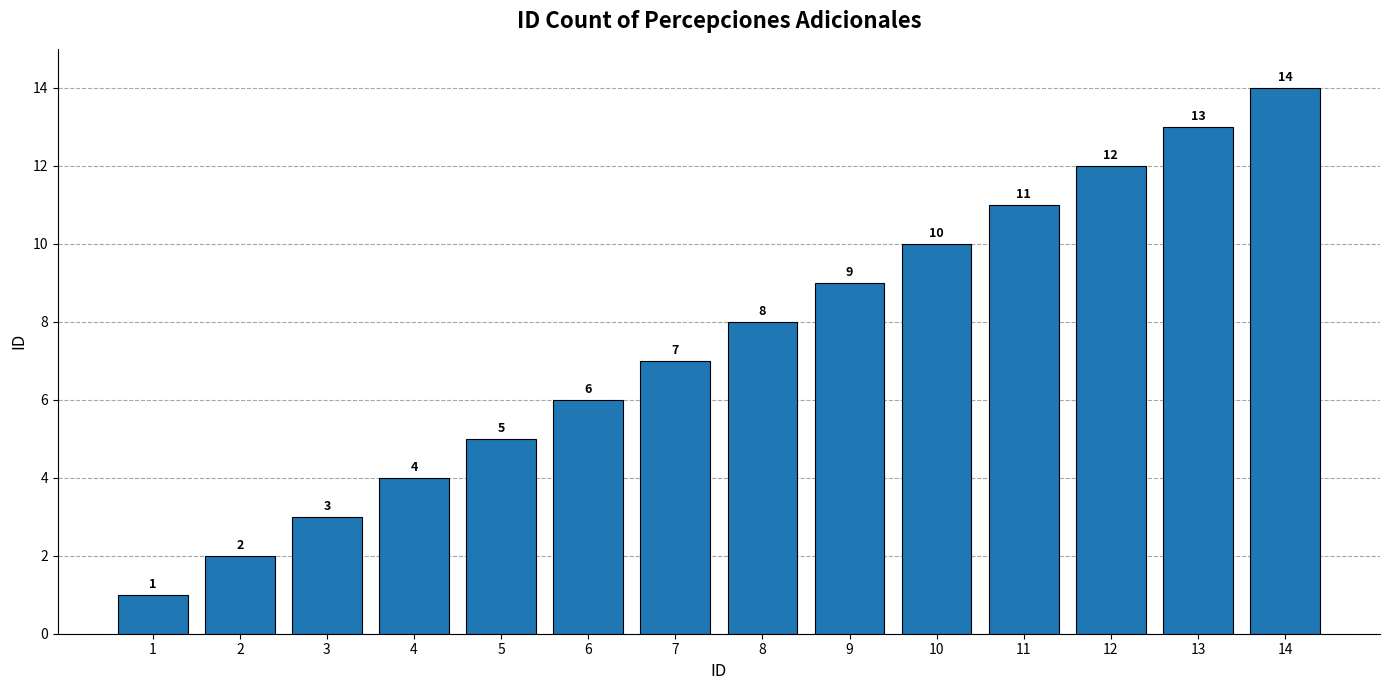

What is the average value?

8